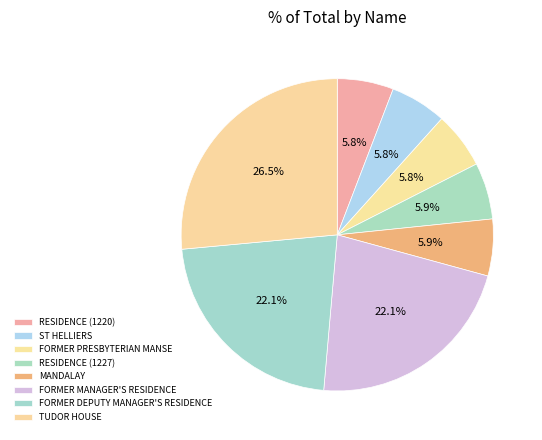

Is there any slice that represents more than half of the pie?

No